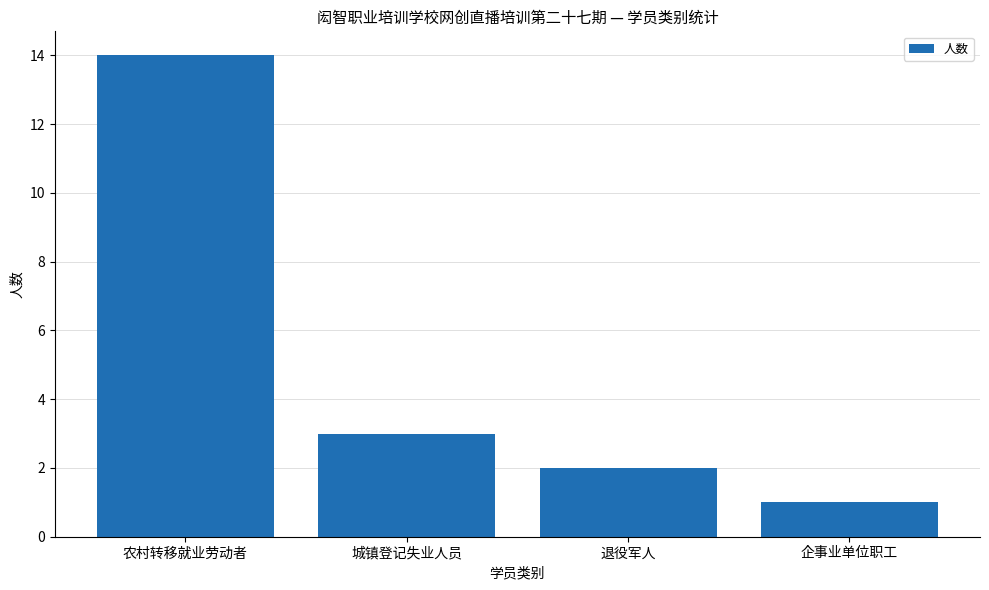

What is the label of the 2nd bar from the right?

退役军人